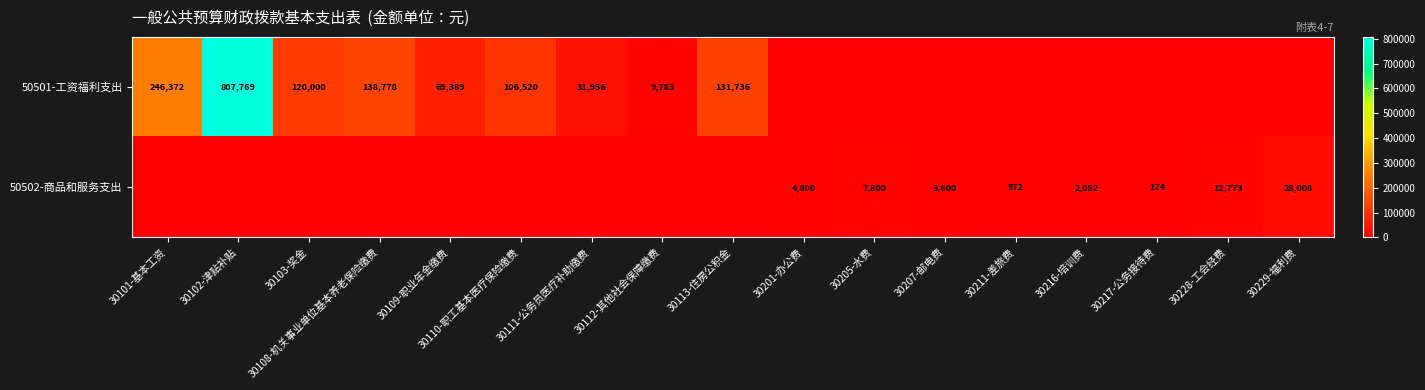

The value of 50501-工资福利支出 at 30109-职业年金缴费 is 43485. True or false?

False